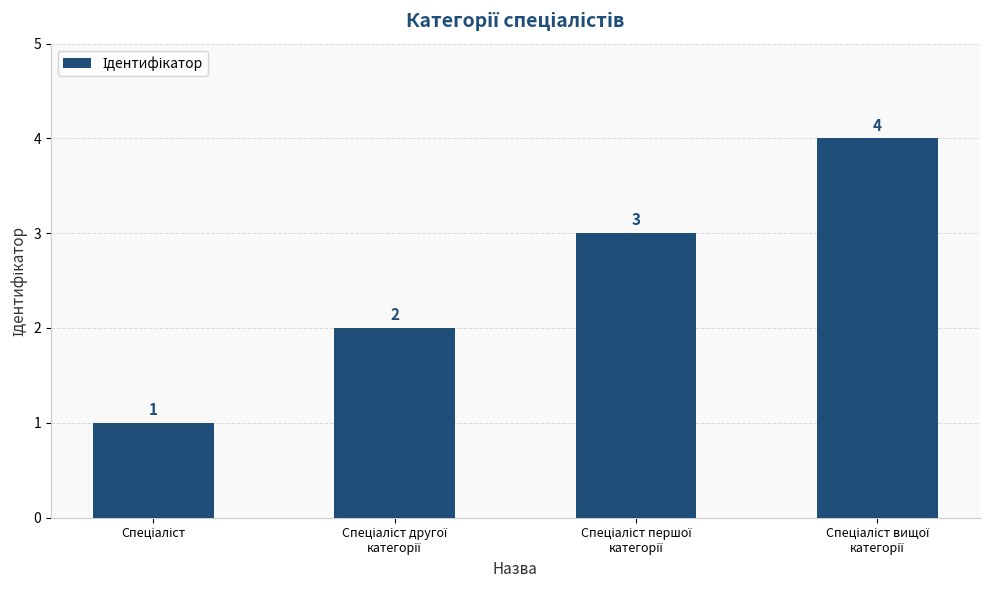

How many values are below 3?

2